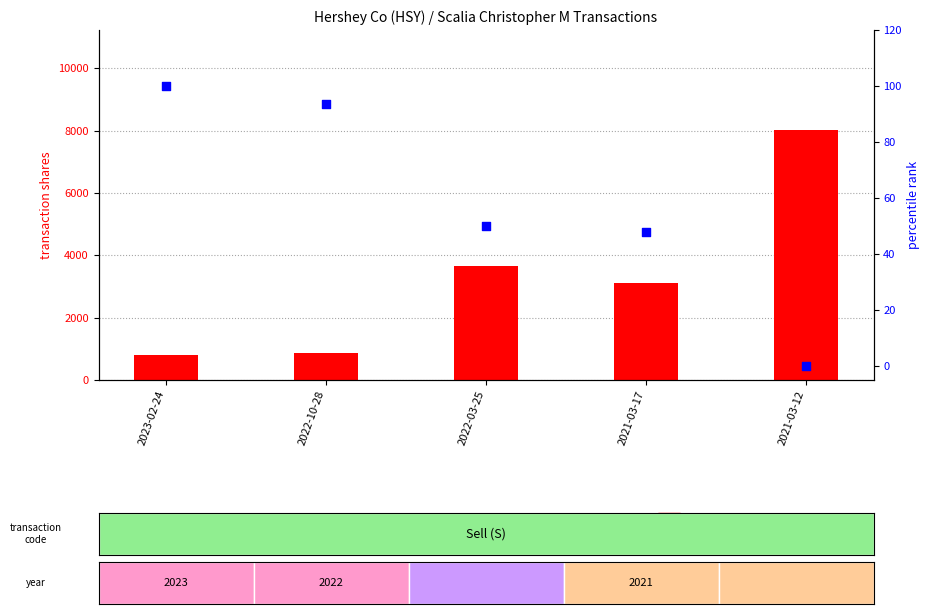

At which category is the sum across all series the highest?

2021-03-12